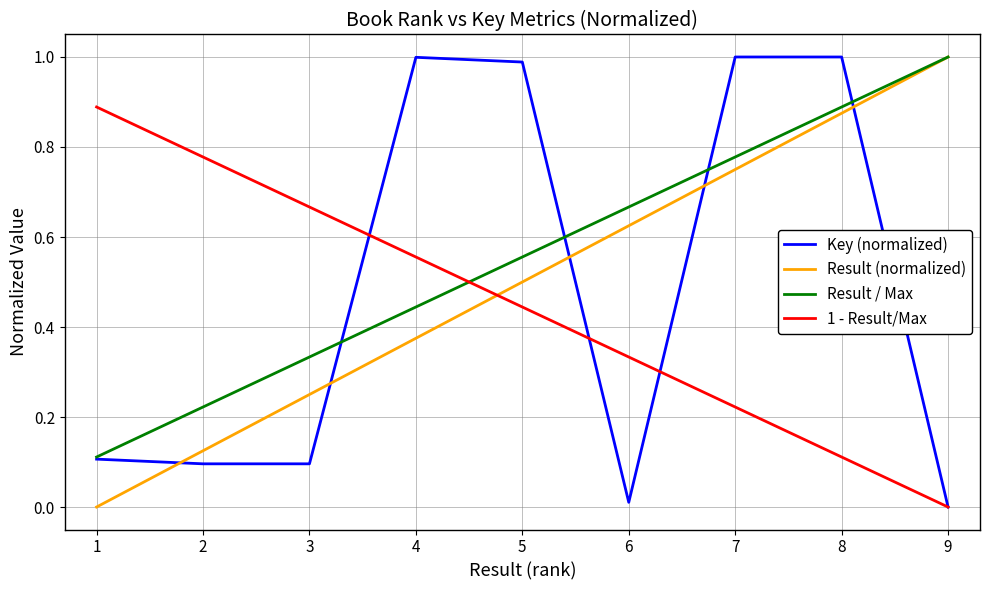

List the series in order of their overall mean, lowest first.

1 - Result/Max, Key (normalized), Result (normalized), Result / Max